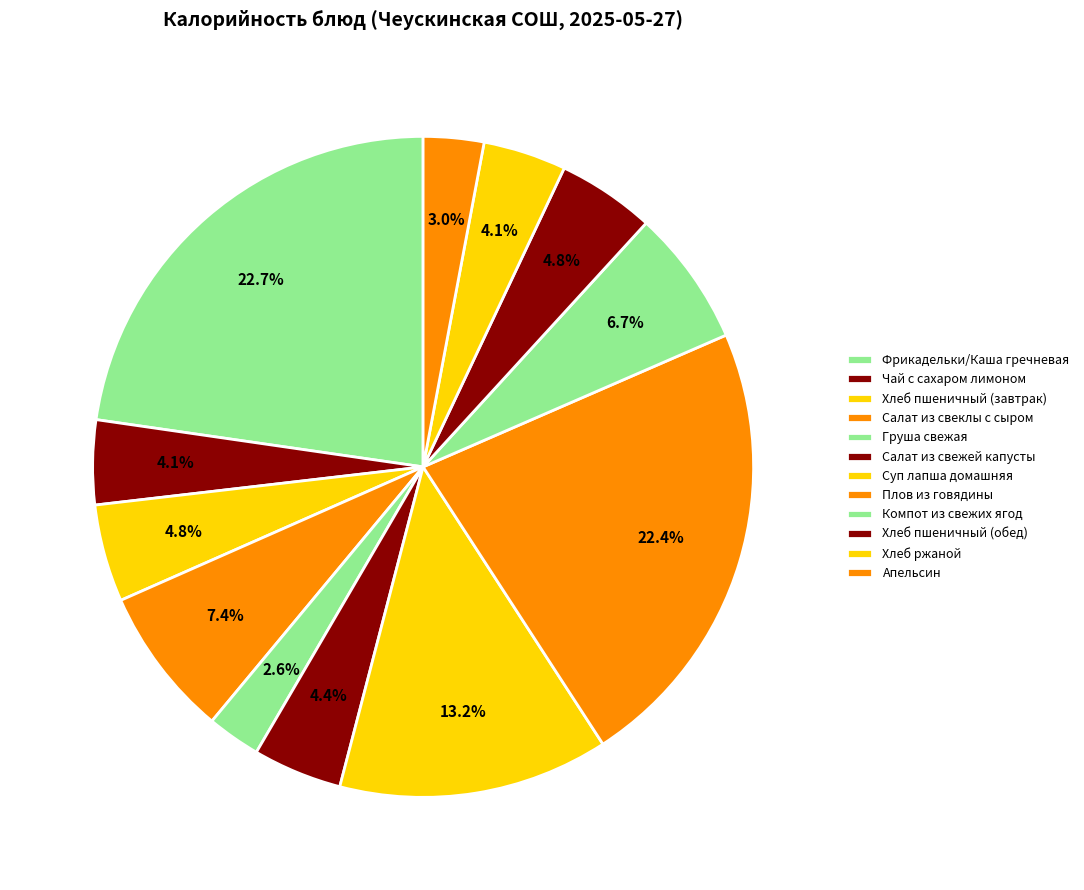

Which slice is the smallest?

Груша свежая